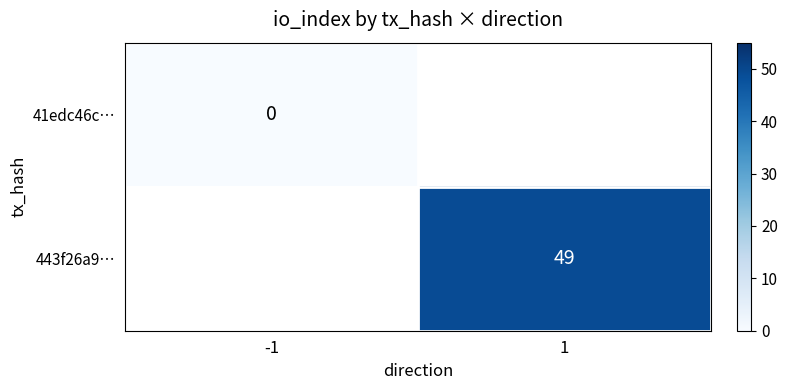

Is it true that 443f26a9… equals 22 at 1?

False